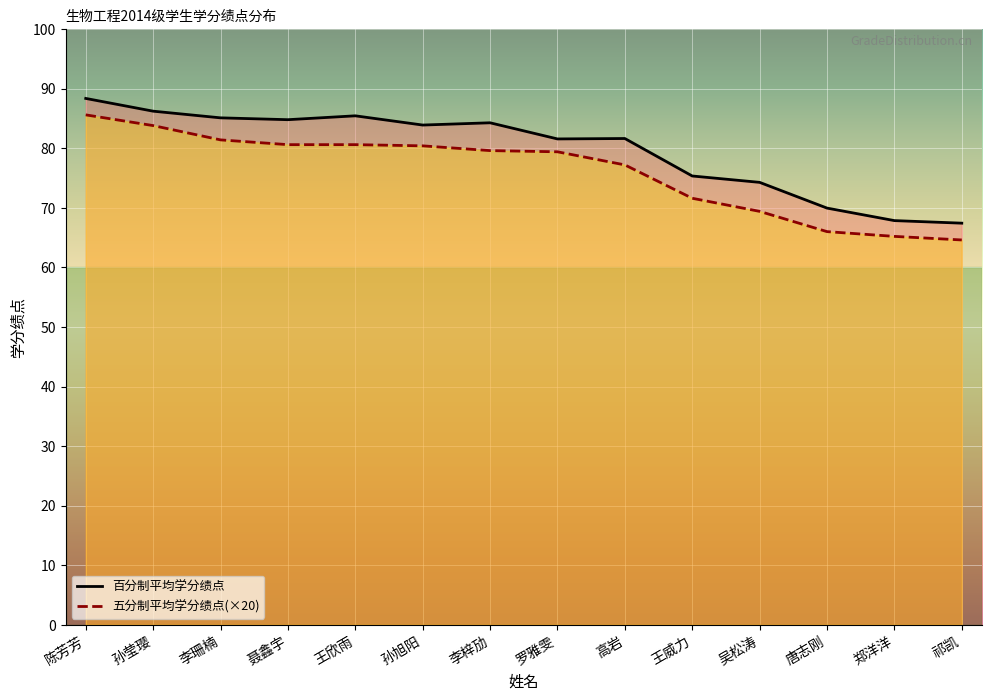

What is the sum of the 五分制平均学分绩点 values at 郑洋洋 and 孙莹璎?

149.0